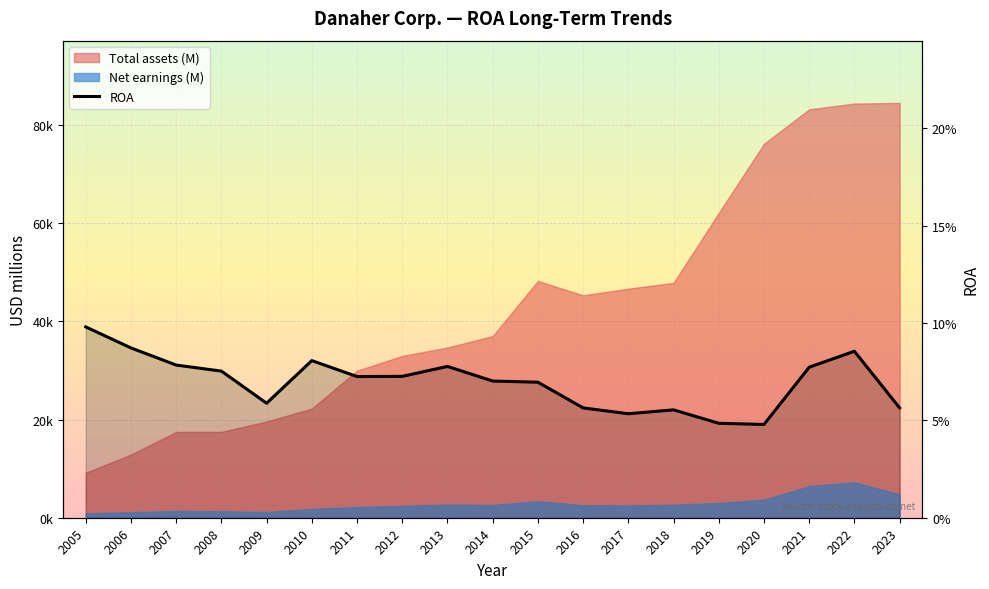

Where is the first local maximum?

2010